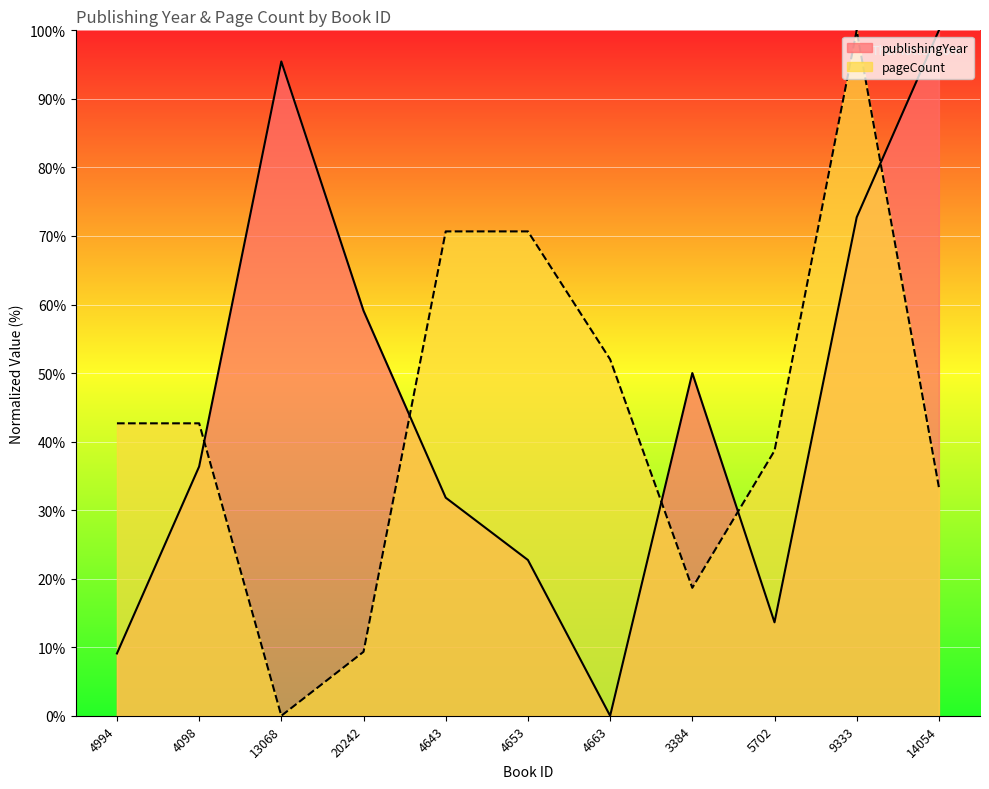

How many interior local valleys does the pageCount series have?

2